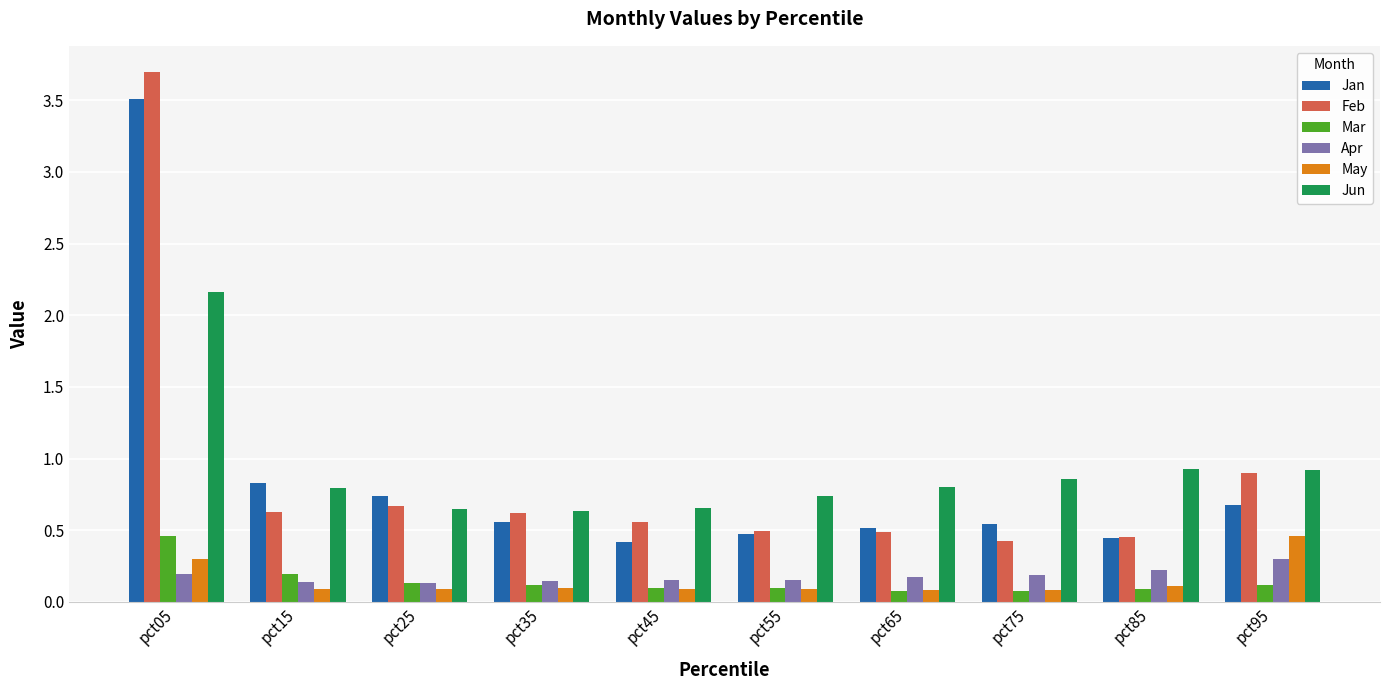

What is the sum of all Jun values?

9.1